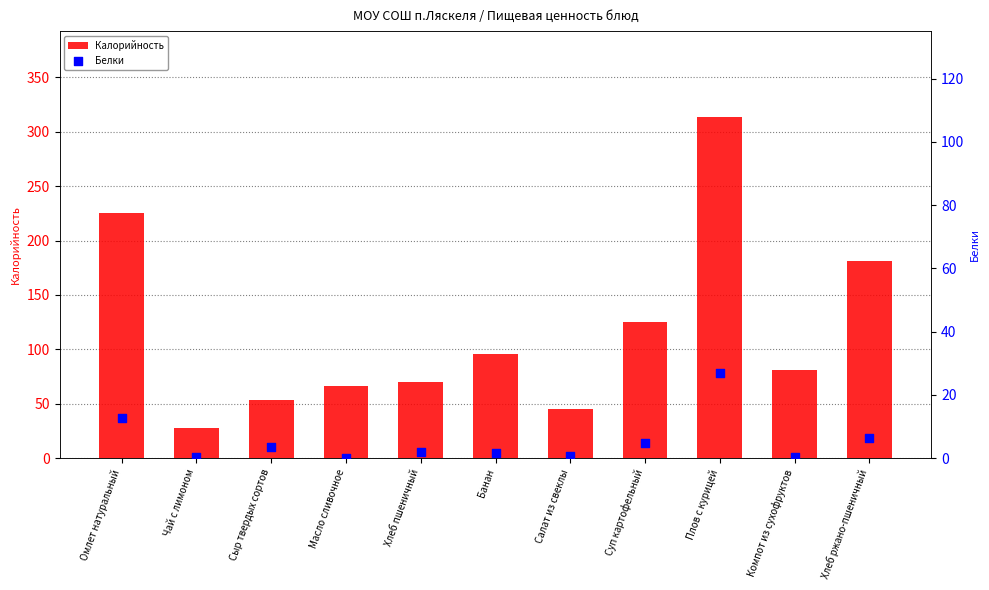

What are all the series names shown in the legend?

Калорийность, Белки